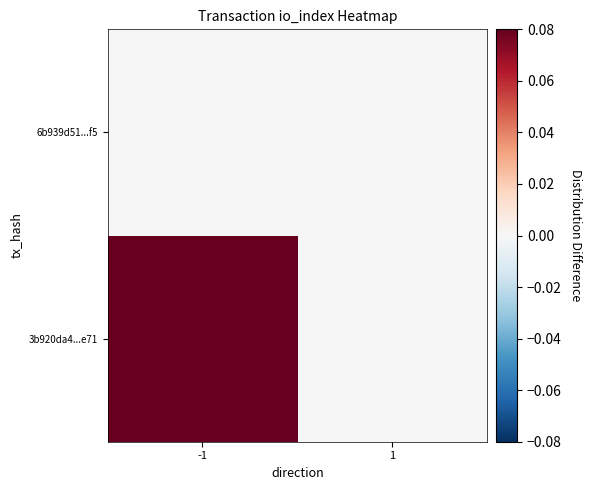

Rank the series at -1 from lowest to highest value.

6b939d51...f5, 3b920da4...e71